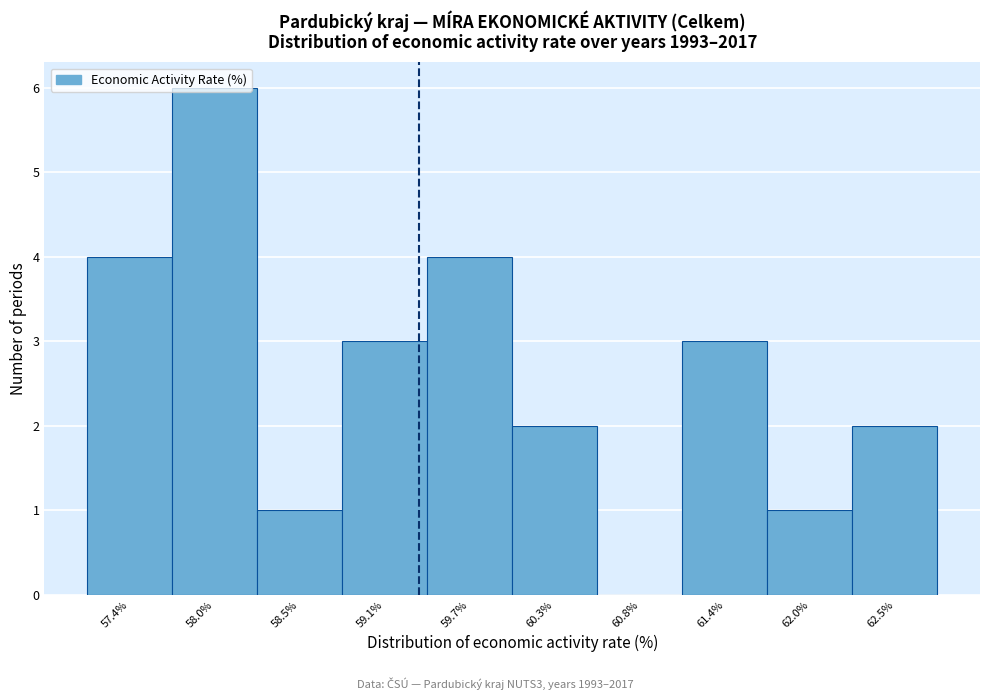

The chart shows a value of -3 at 60.8%. True or false?

False